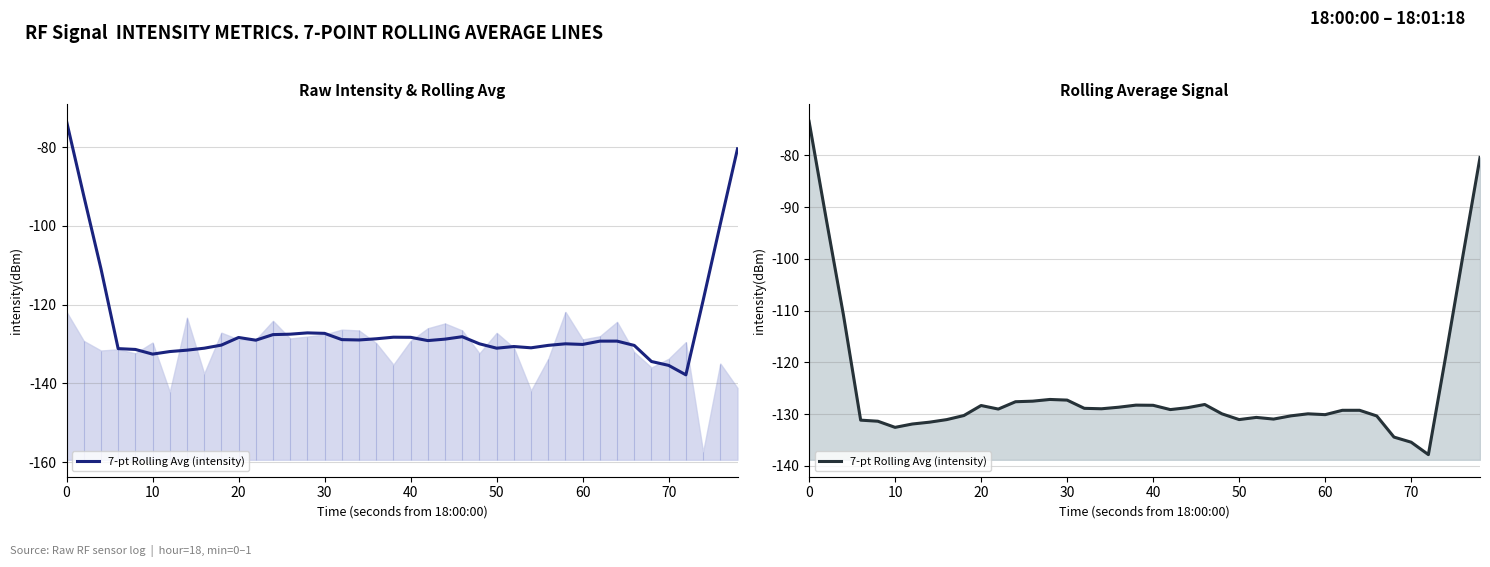

What is the difference between the maximum and minimum values?

64.4